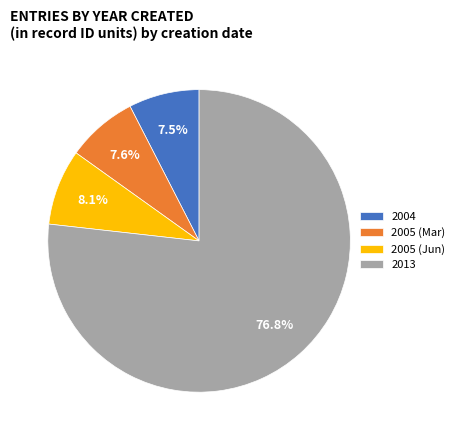

What is the total percentage of 2004 and 2005 (Mar)?

15.1%